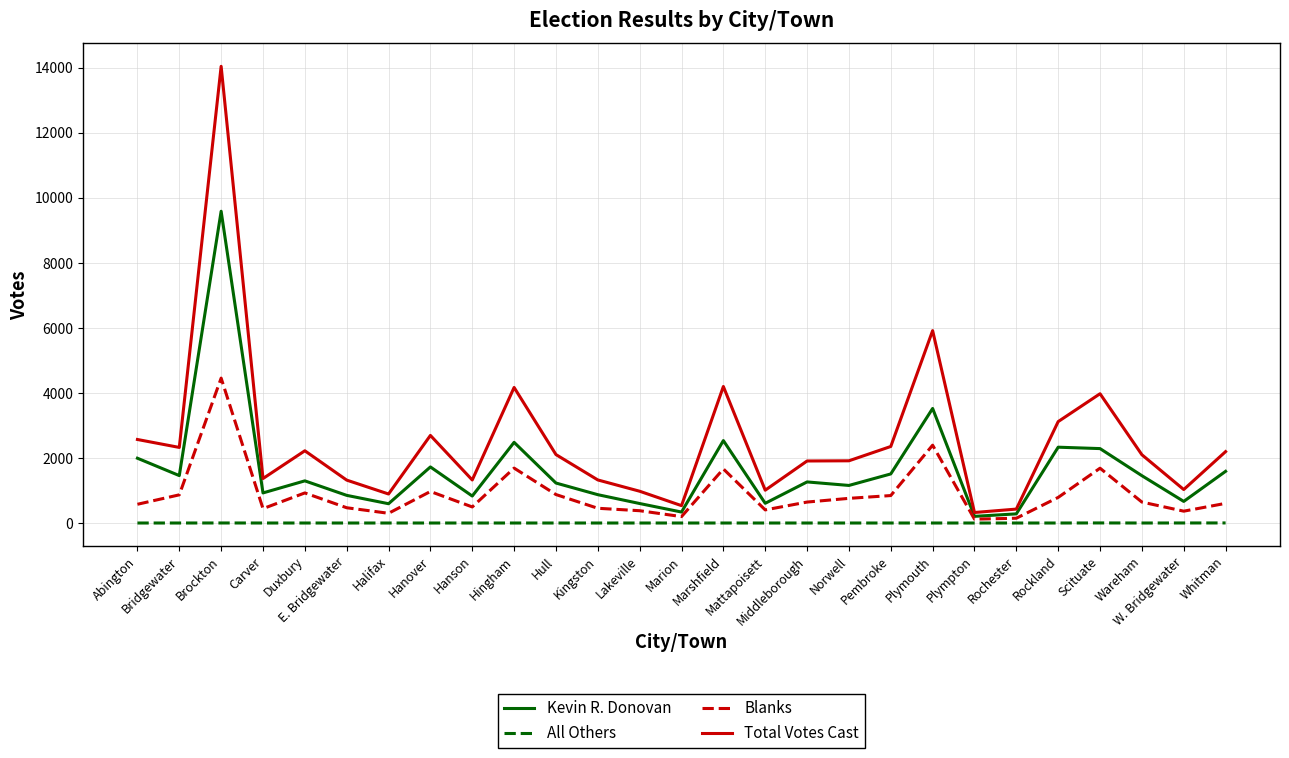

Which category has the highest value across all series?

Brockton